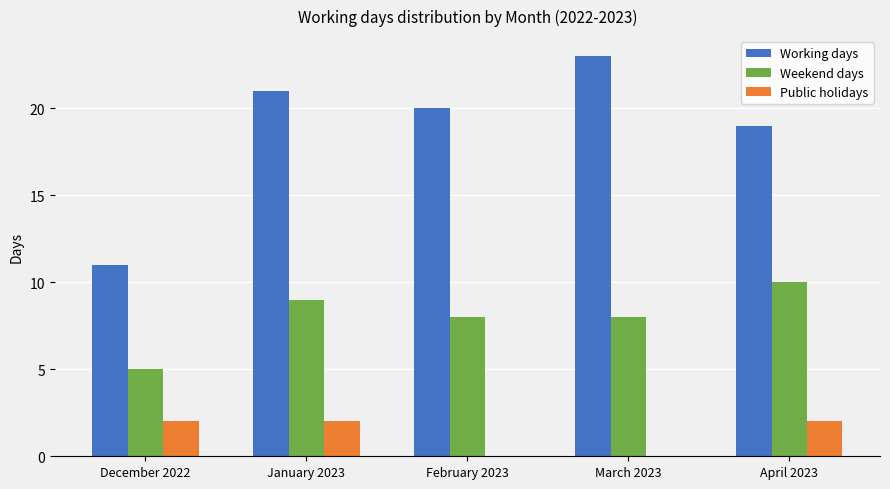

Which series has the largest total across all categories?

Working days